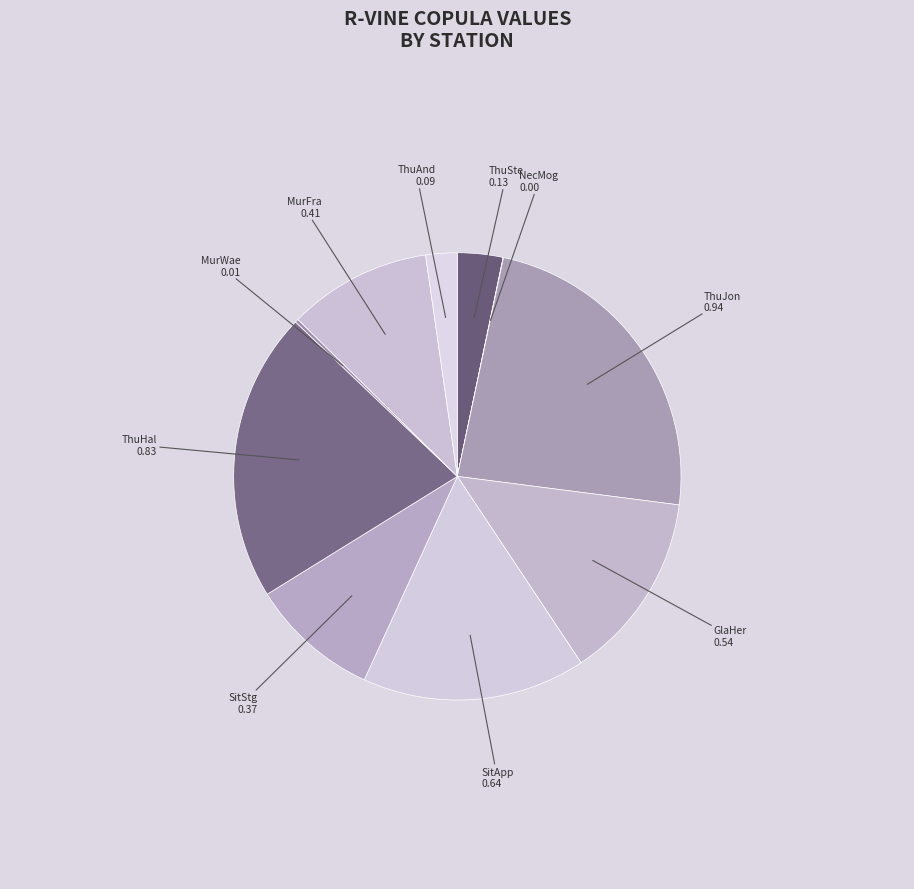

Count the number of slices in the pie.

10